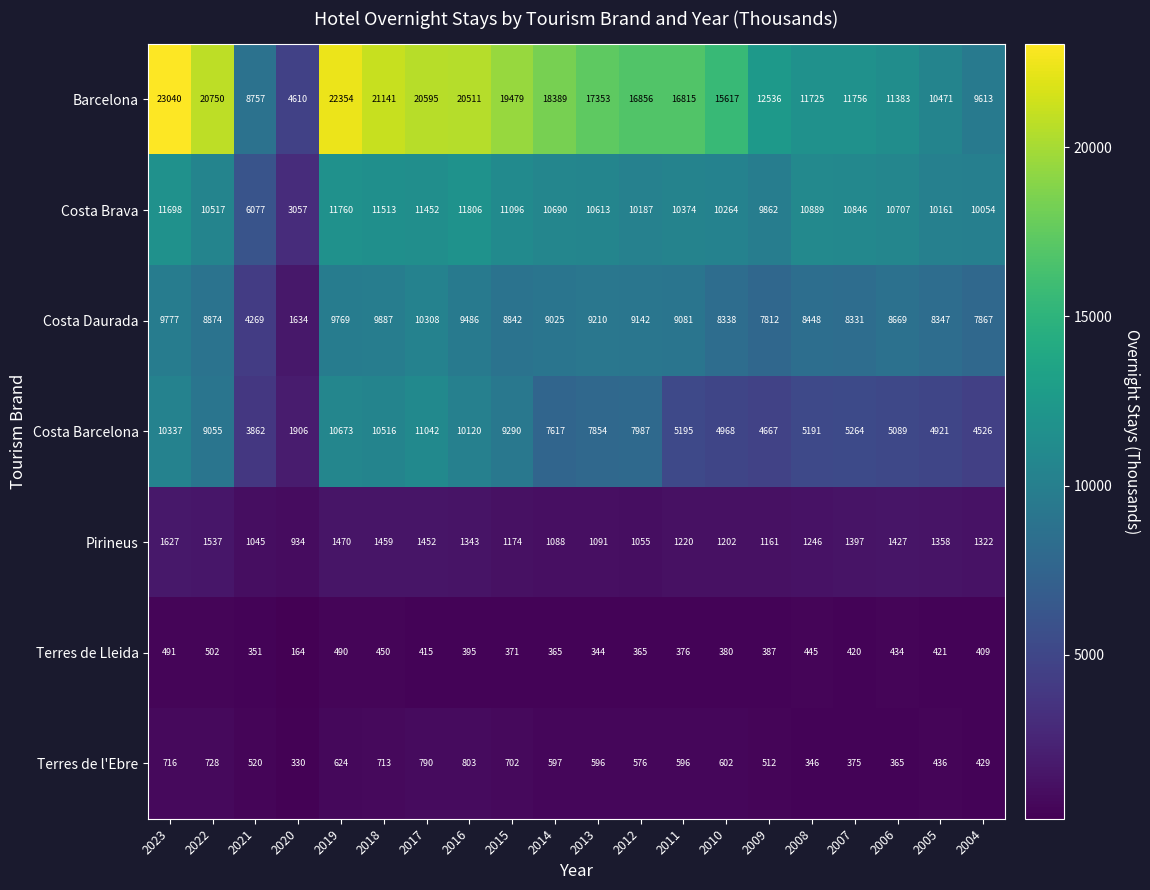

What is the approximate value of Pirineus at 2012, to the nearest 10?

1060